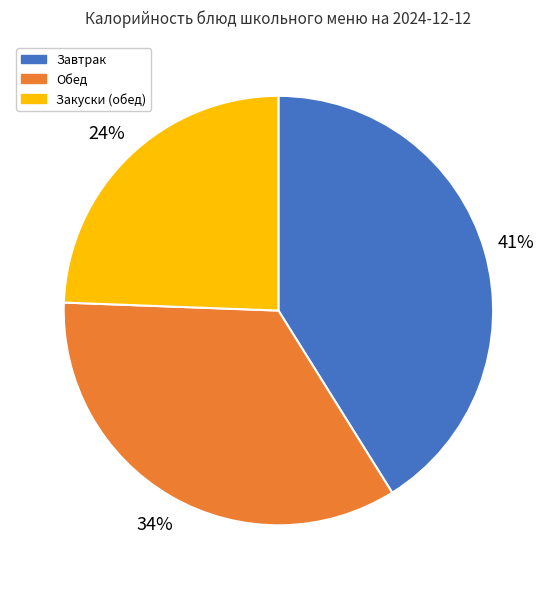

Combined, do Обед and Закуски (обед) account for over 50%?

Yes